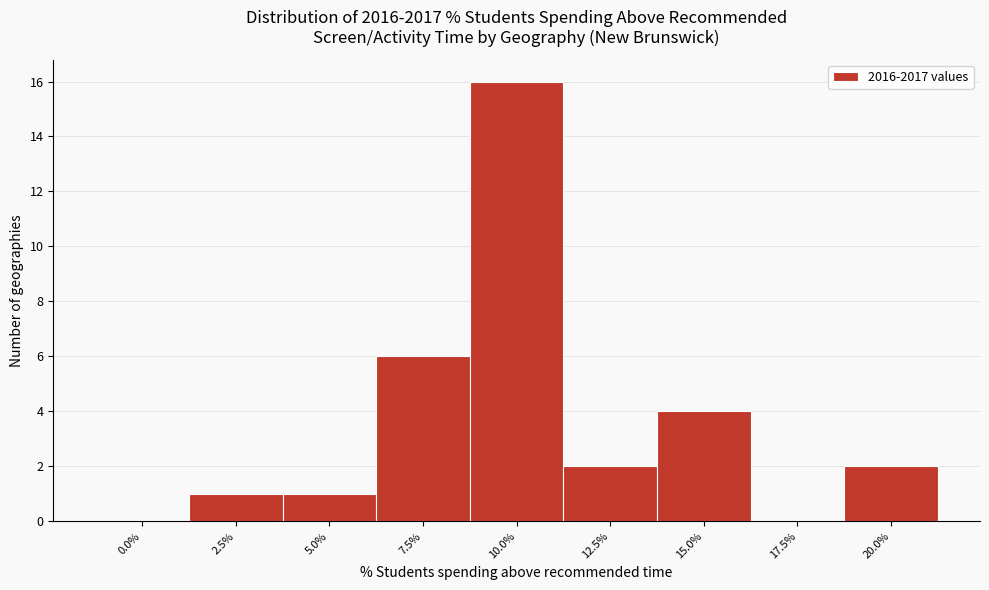

Reading left to right, transcribe all the data shown in this chart.

0.0%=0	2.5%=1	5.0%=1	7.5%=6	10.0%=16	12.5%=2	15.0%=4	17.5%=0	20.0%=2